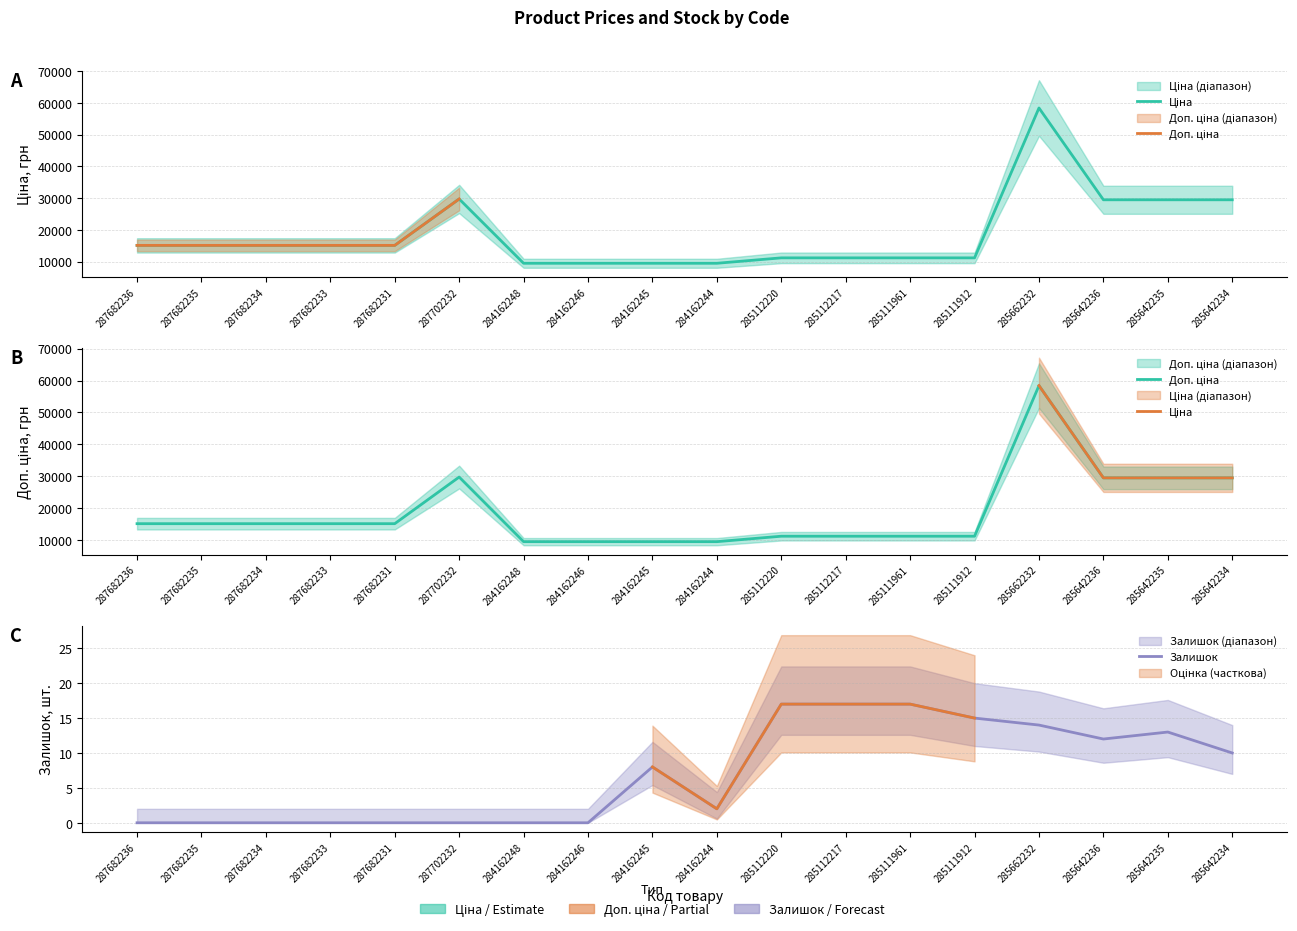

What is the sum of all Доп. ціна values?

334921.2